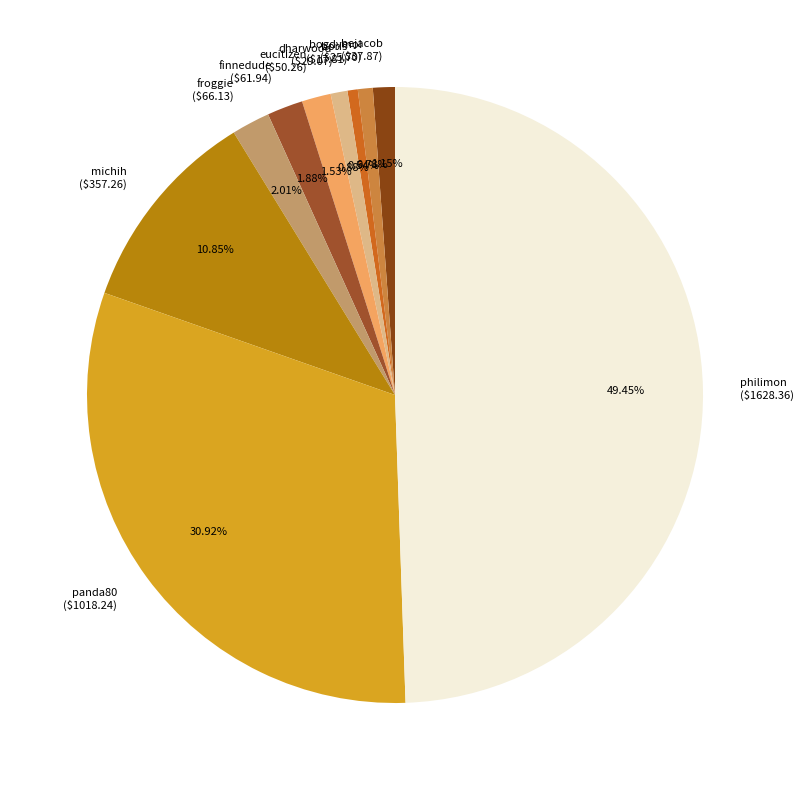

To the nearest percent, what portion does michih represent?

11%